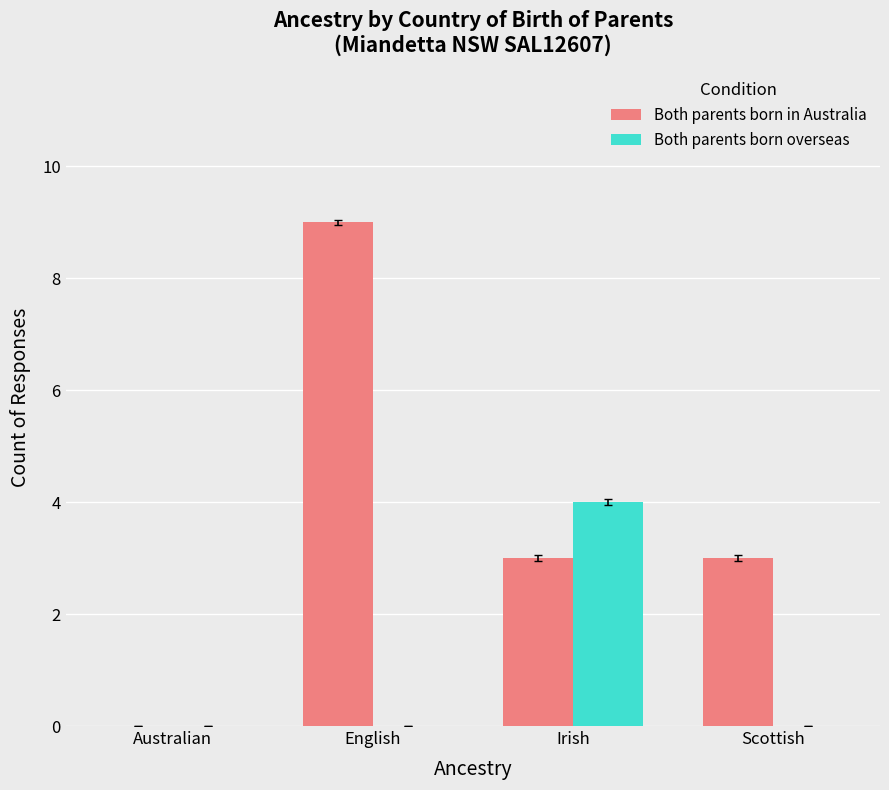

What is the sum of the Both parents born in Australia values at Scottish and Australian?

3